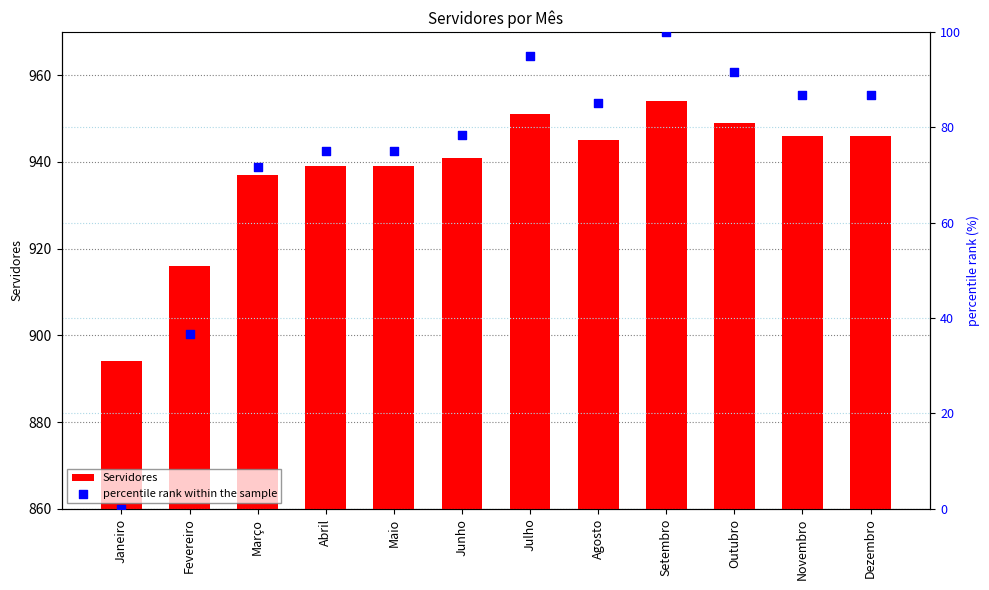

Which series has the largest total across all categories?

Servidores